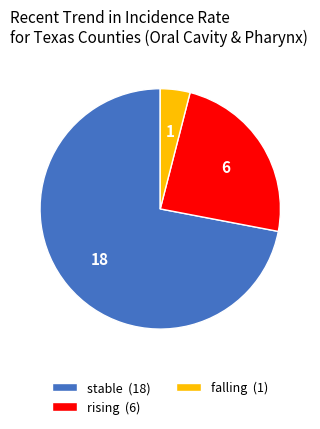

Count the number of slices in the pie.

3